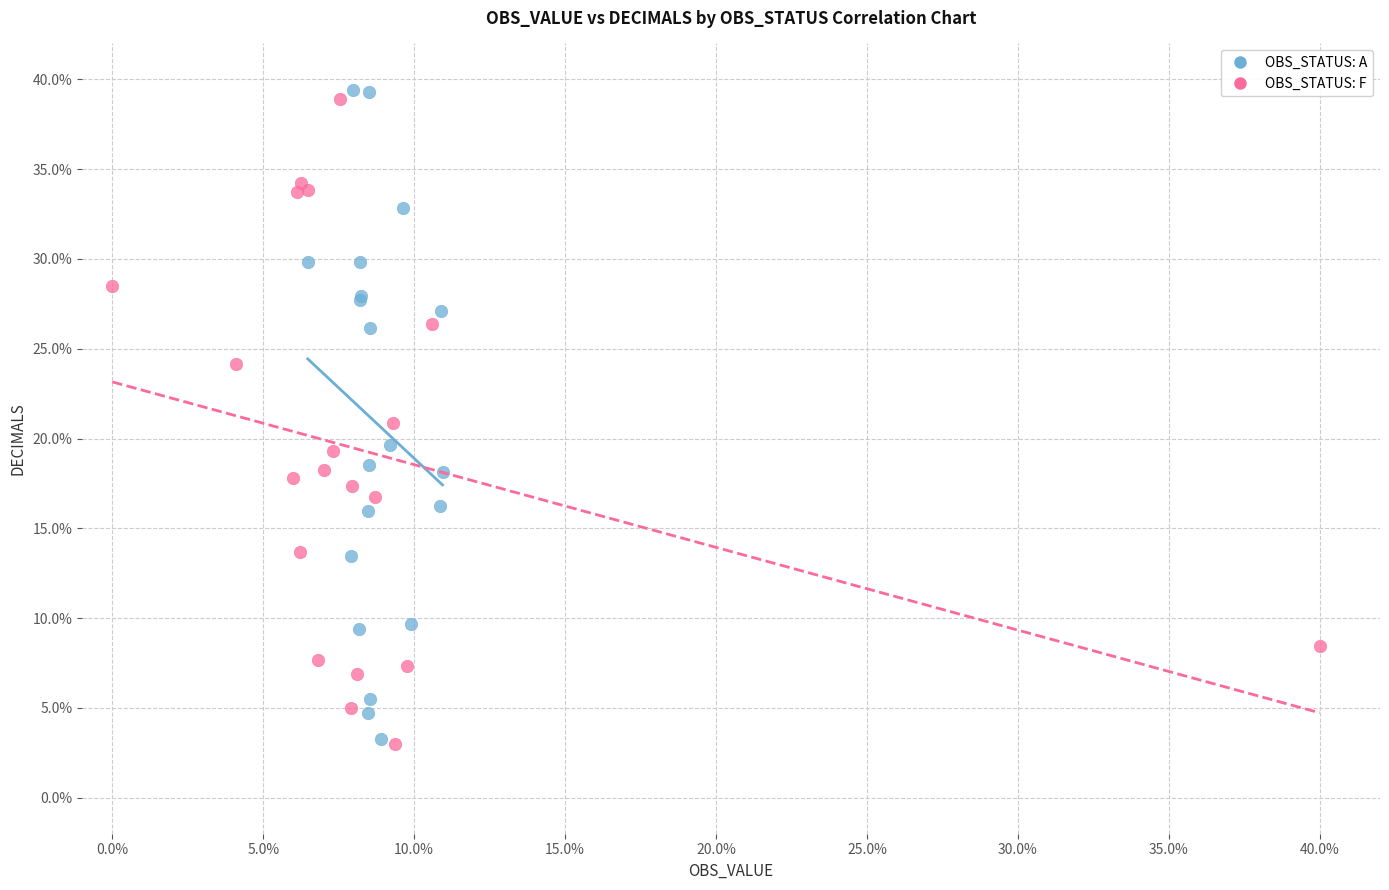

Which series reaches the maximum Y coordinate?

OBS_STATUS: A